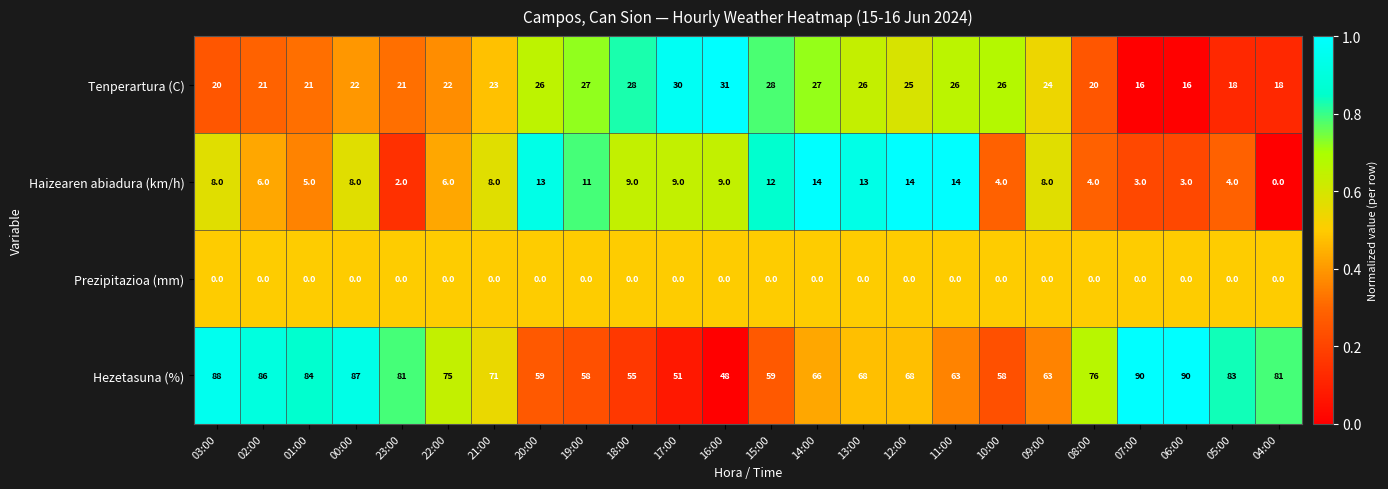

What is the spread (max minus min) of values at 18:00?

55